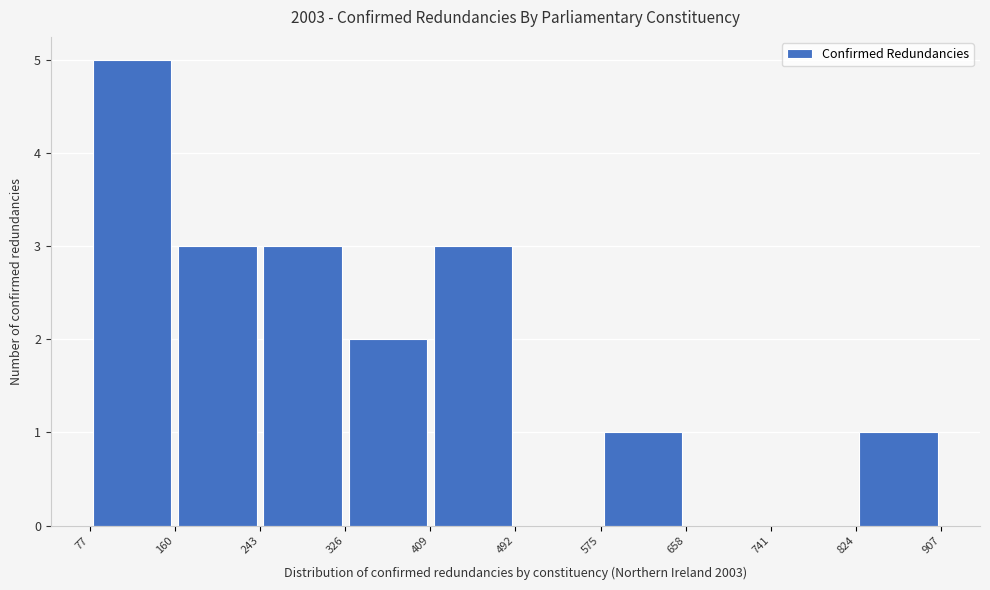

Reading left to right, list every bar in this chart as the range it spans on the x-axis followed by its height. The values are not printed on the chart, so give them approximately, as read against the axis.

77 to 160: 5
160 to 243: 3
243 to 326: 3
326 to 409: 2
409 to 492: 3
492 to 575: 0
575 to 658: 1
658 to 741: 0
741 to 824: 0
824 to 907: 1